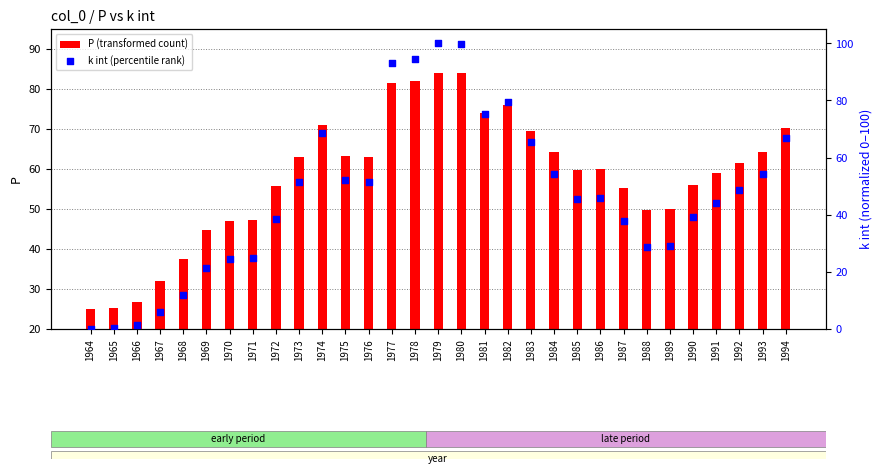

Which series has the largest total across all categories?

P (transformed count)